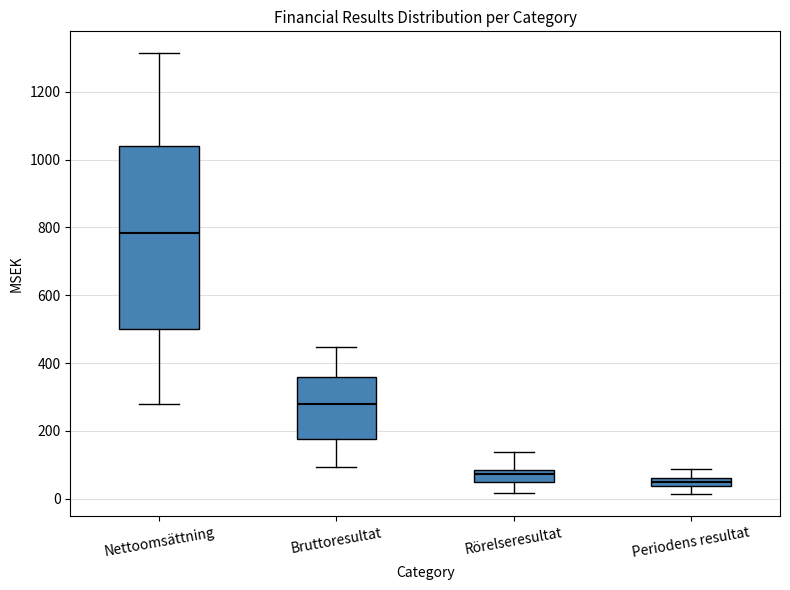

Which box is the tallest, from its lower edge to its upper edge?

Nettoomsättning